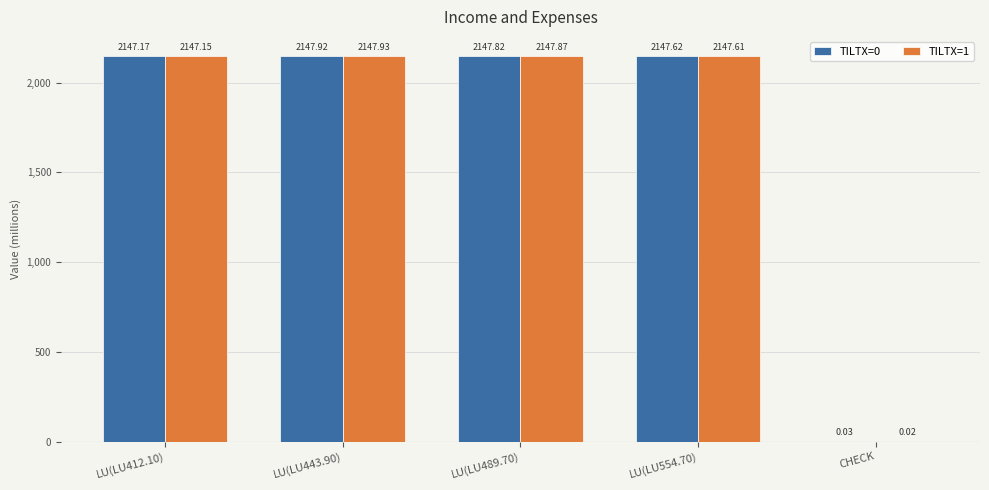

Count the number of categories in the chart.

5